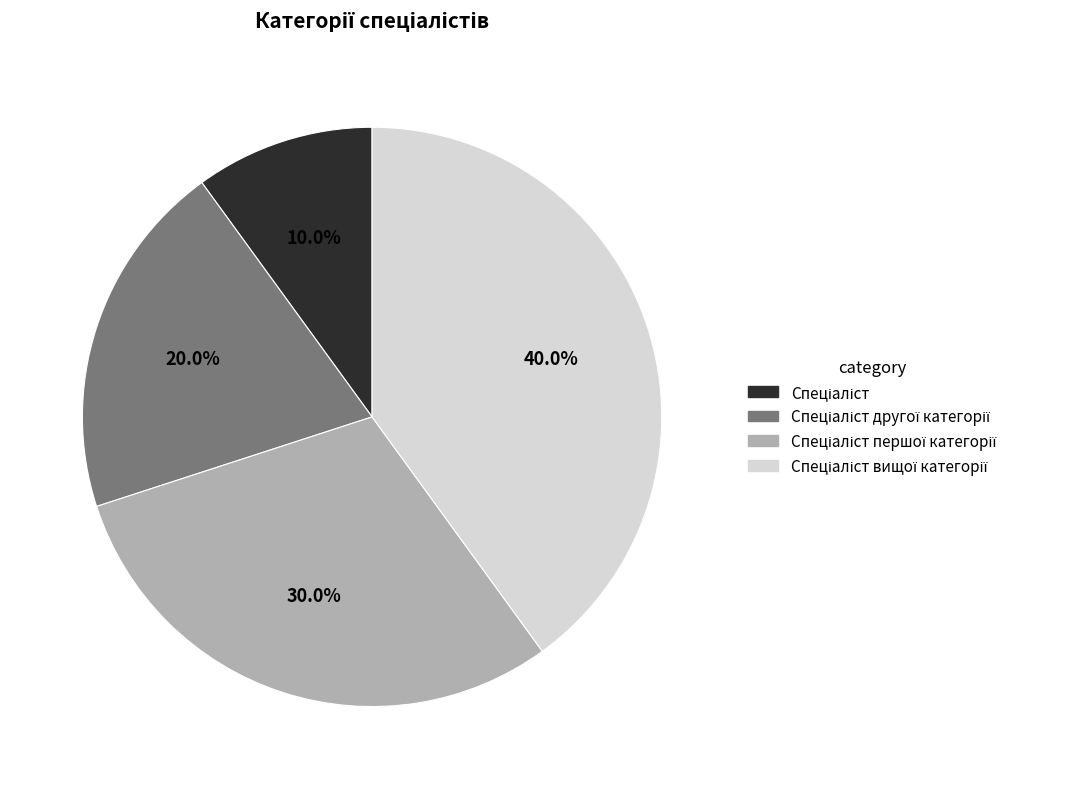

Is there any slice that represents more than half of the pie?

No